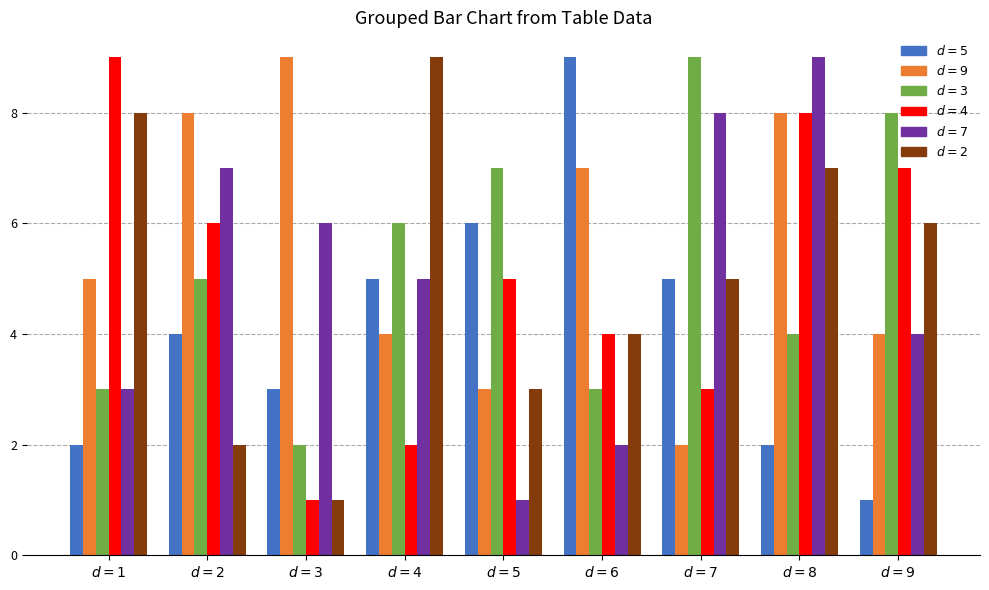

What is the greatest value displayed?

9